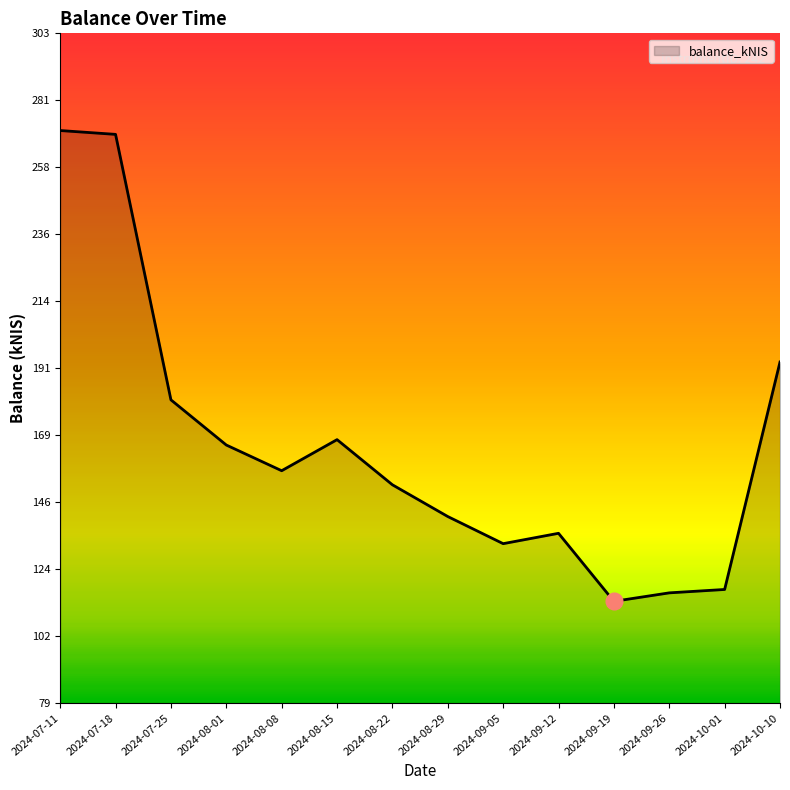

What is the minimum value shown in the chart?

113.3